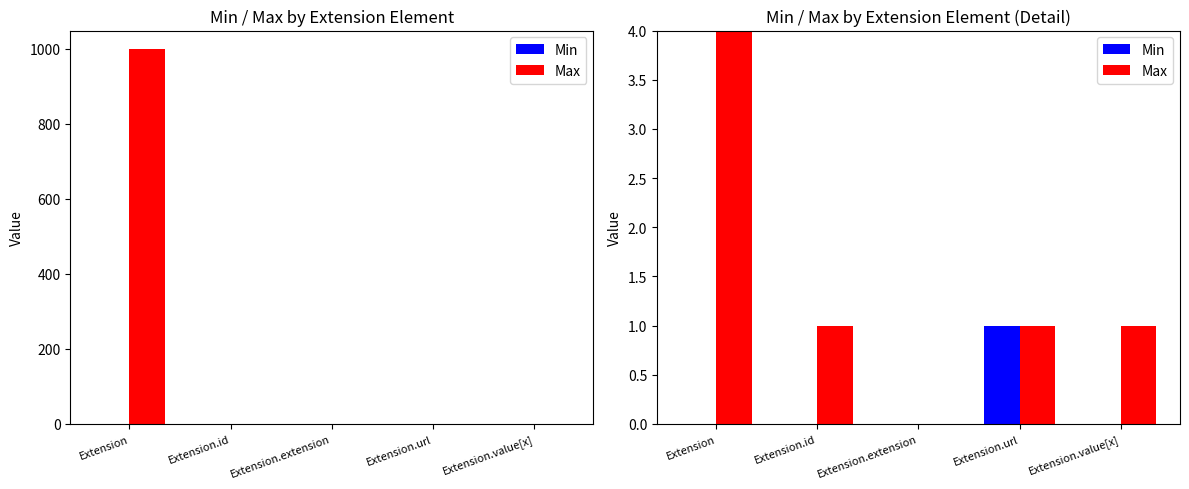

True or false: Max has a value of 1 at Extension.id.

True